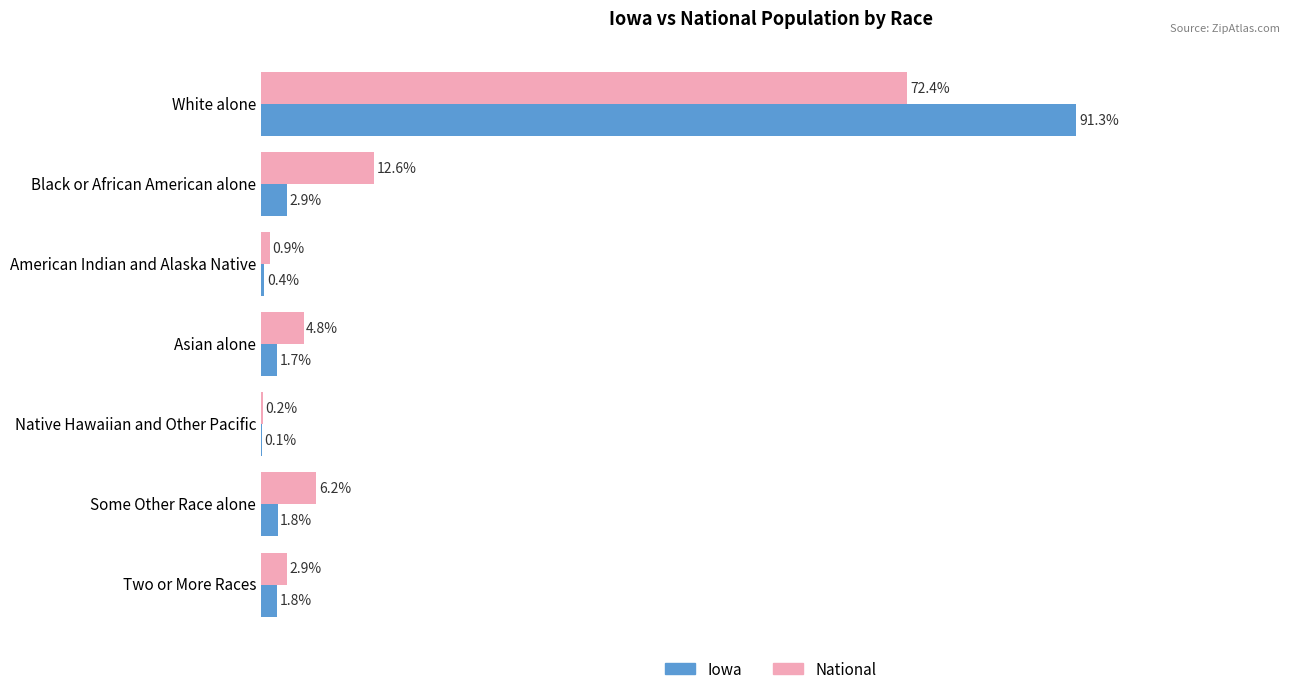

What are all the series names shown in the legend?

Iowa, National